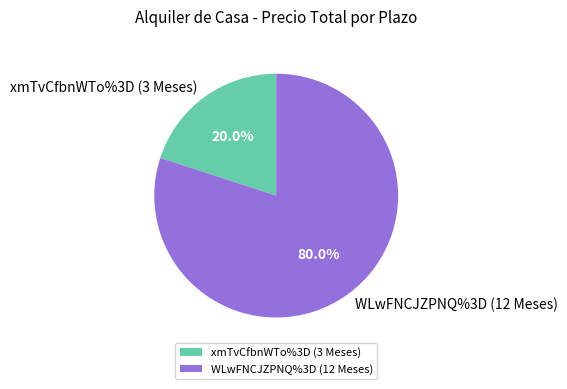

Does WLwFNCJZPNQ%3D (12 Meses) represent more than half of the total?

Yes